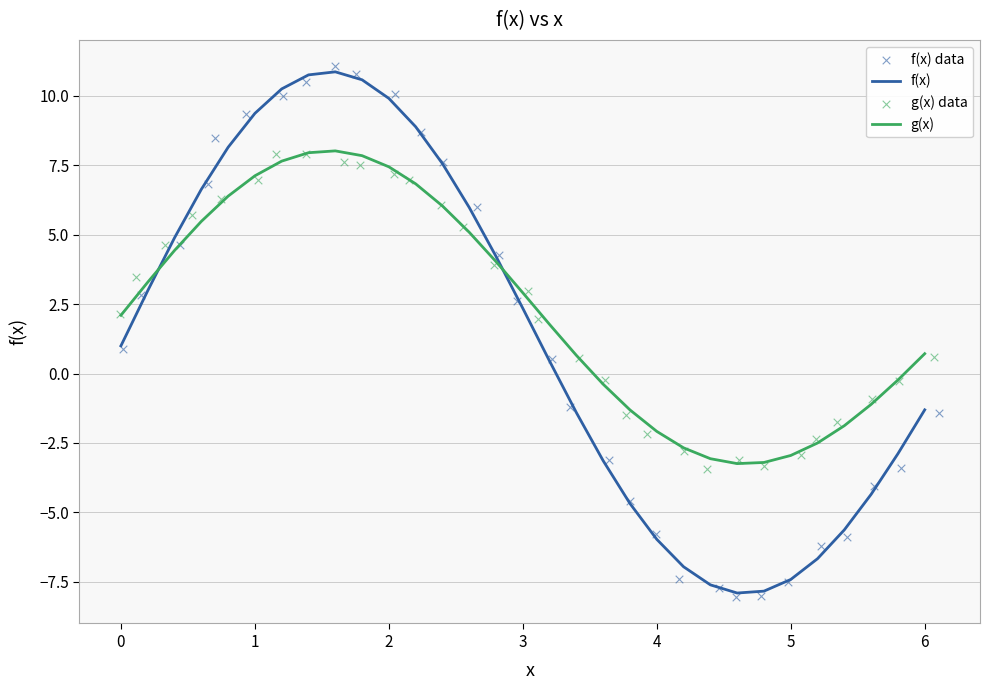

Which series reaches the maximum Y coordinate?

f(x) data